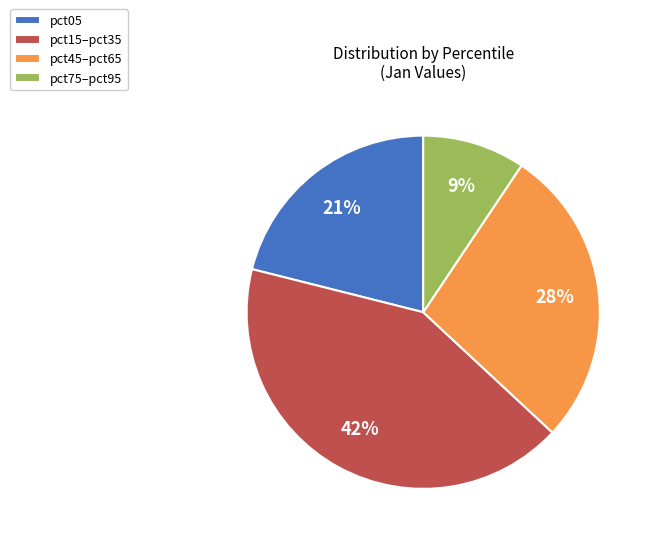

Is the sum of pct15–pct35 and pct05 greater than half?

Yes